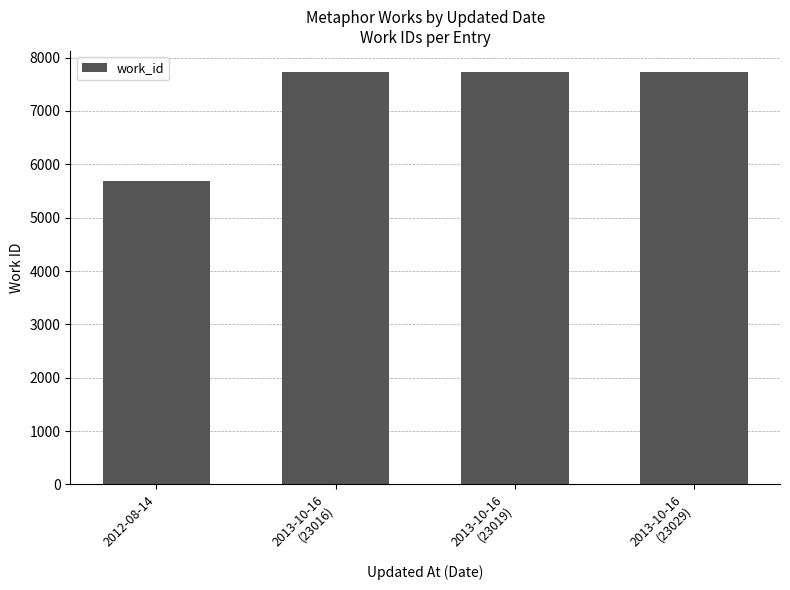

What is the change in value from 2012-08-14 to 2013-10-16
(23016)?

+2057